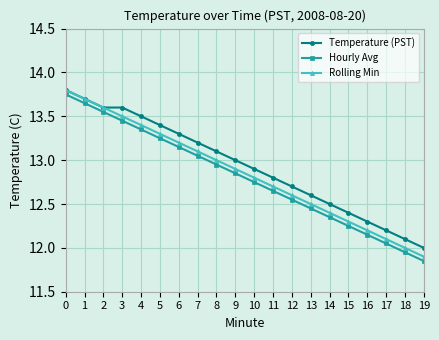

What is the difference between the second highest and minimum values in the Hourly Avg series?

1.8